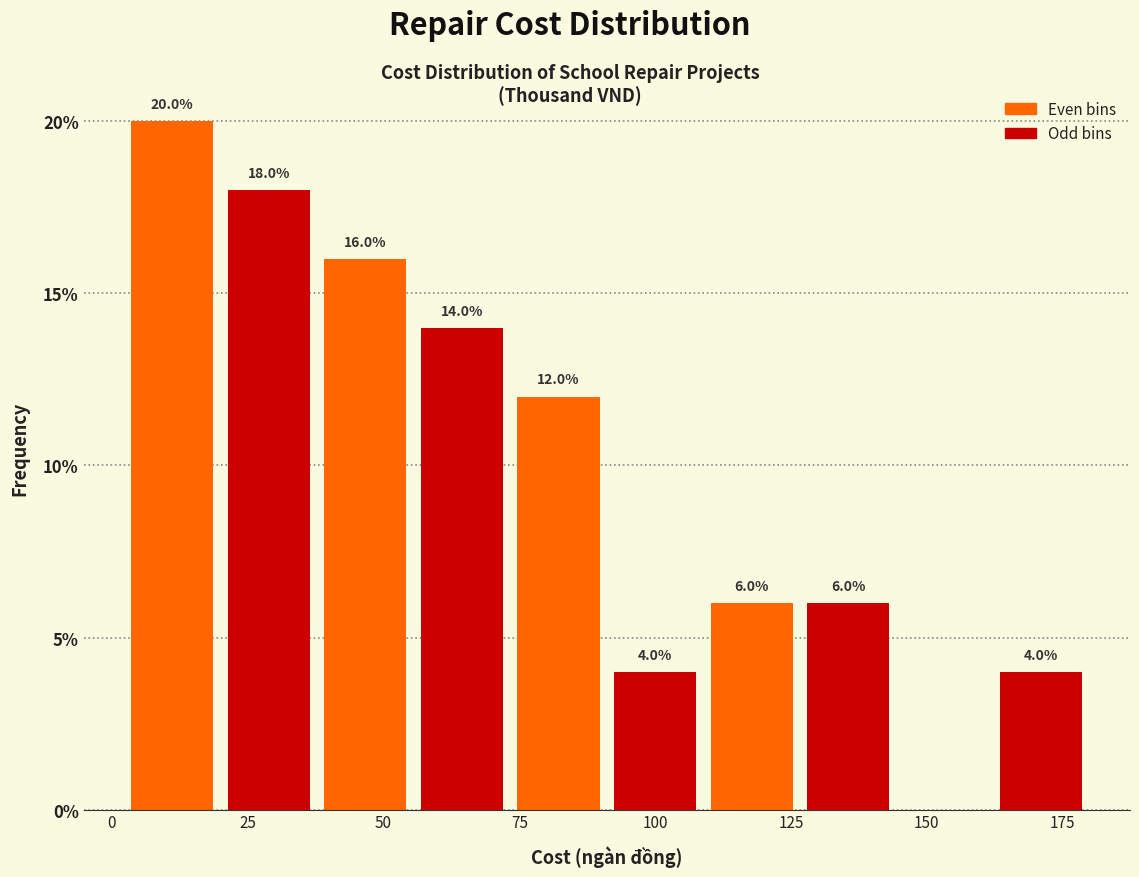

Around what value on the x-axis is the tallest bar? Give the approximate position of its centre, as read against the axis.

10